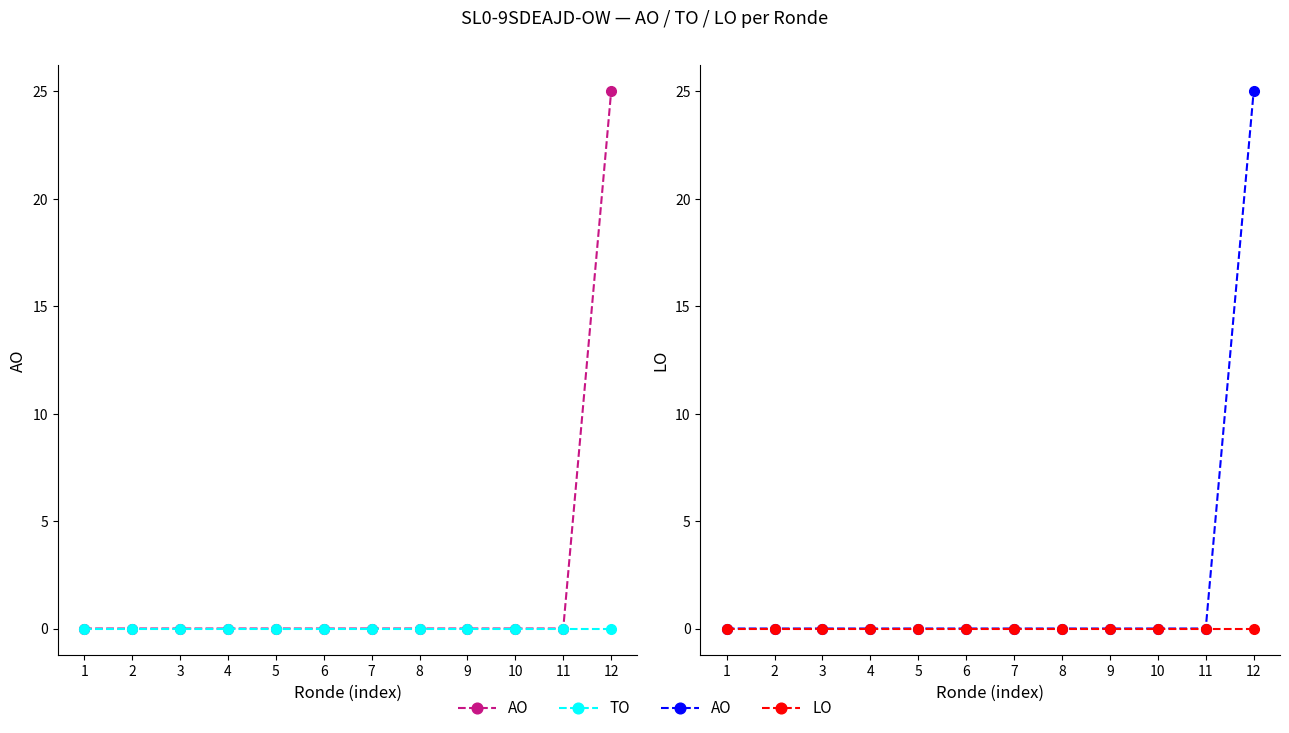

The LO series shows 0 at 12. True or false?

True